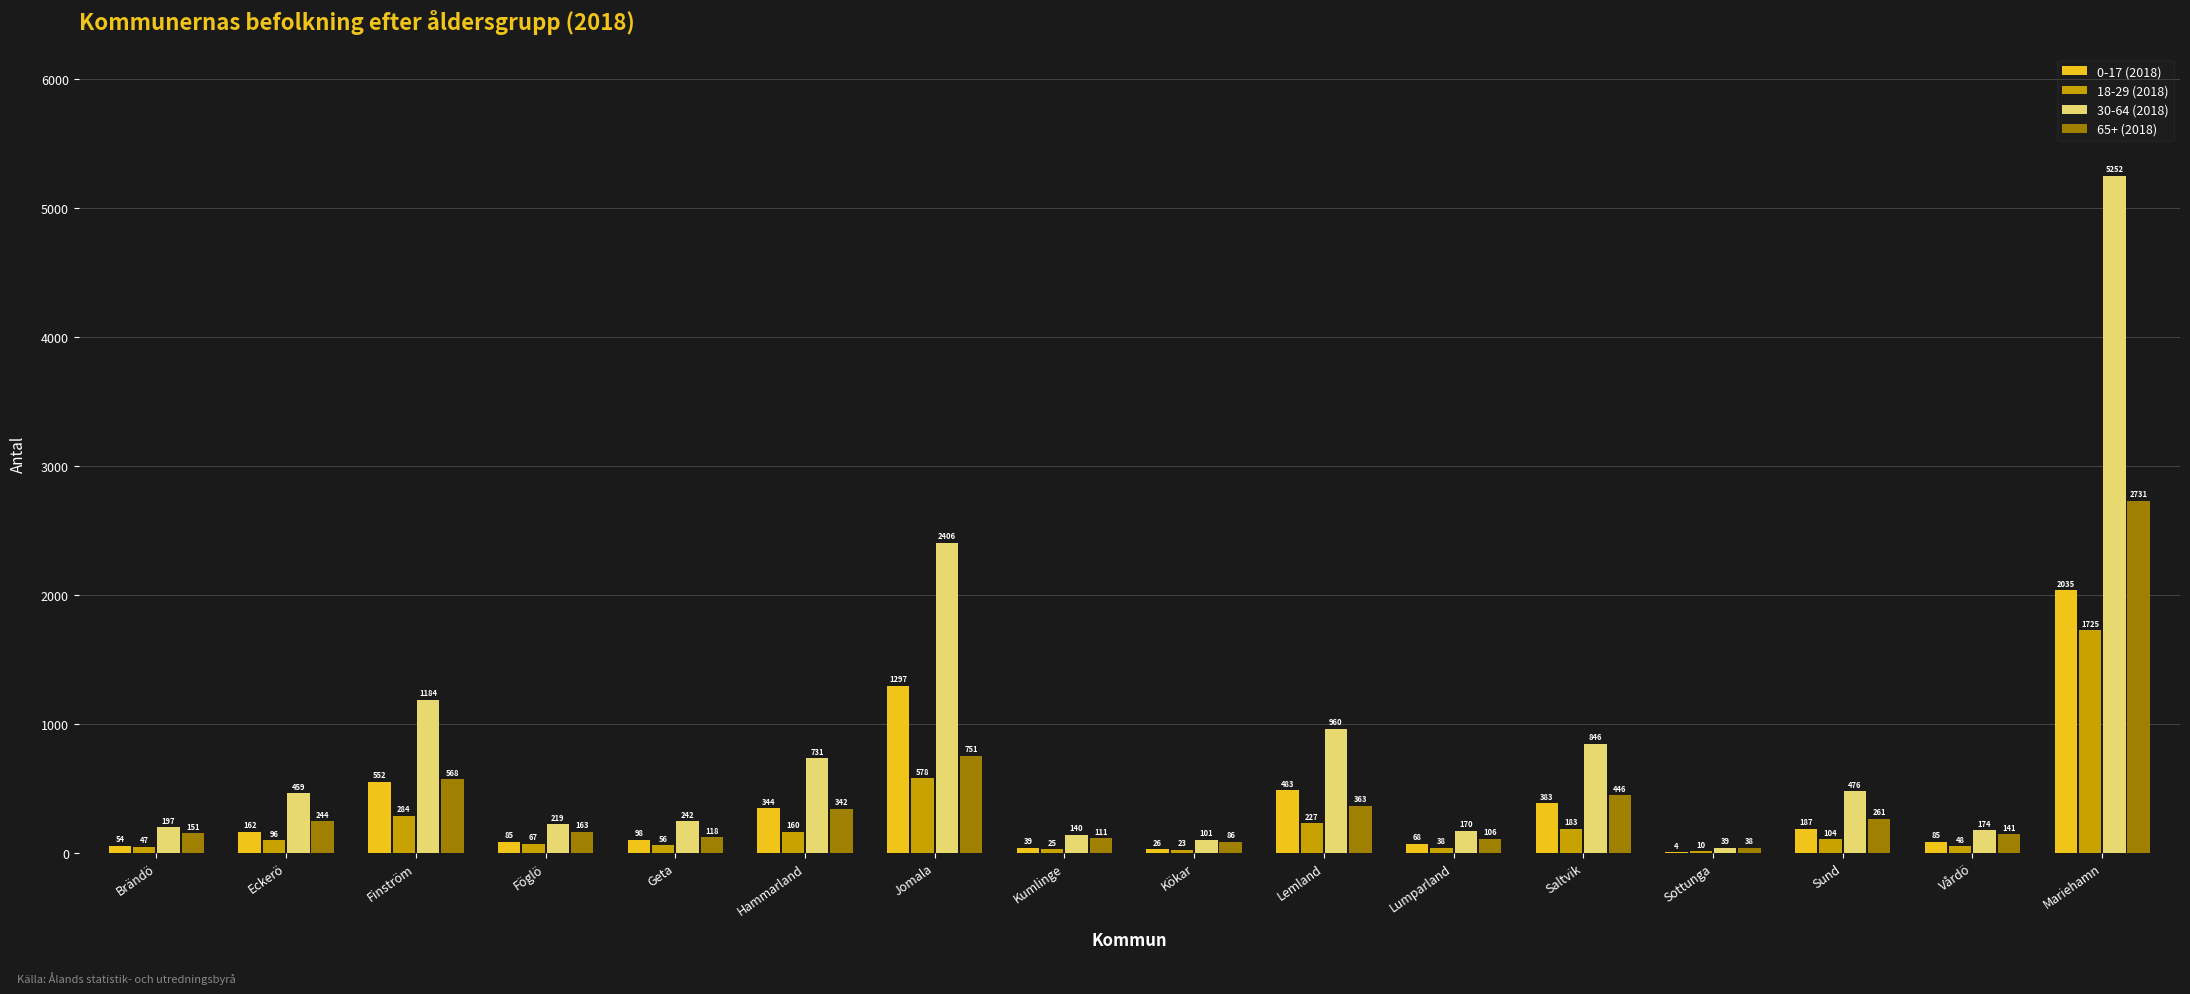

Between Eckerö and Finström, which series saw the biggest shift?

30-64 (2018)